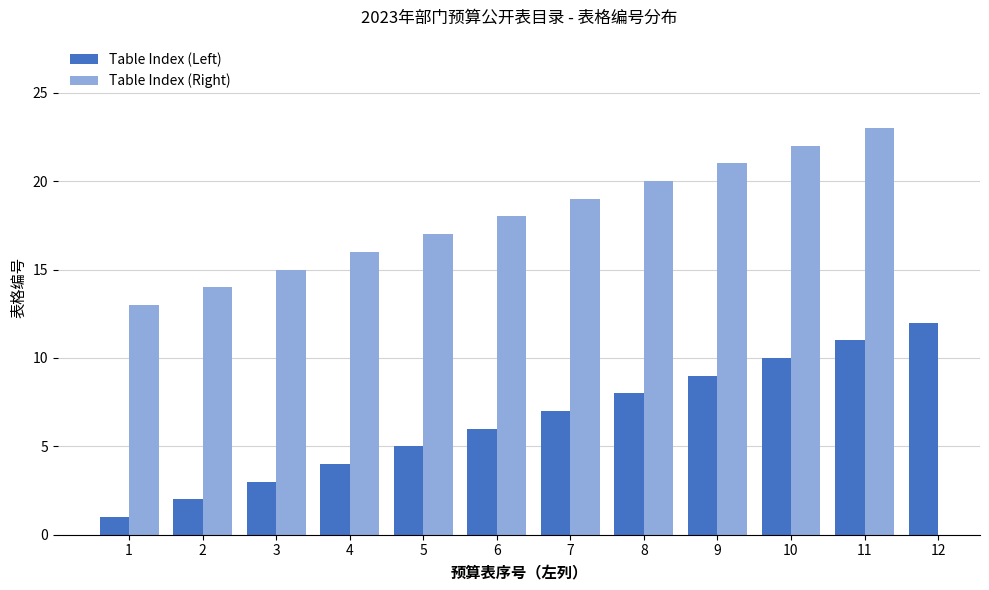

Read the Table Index (Left) value at 8.

8